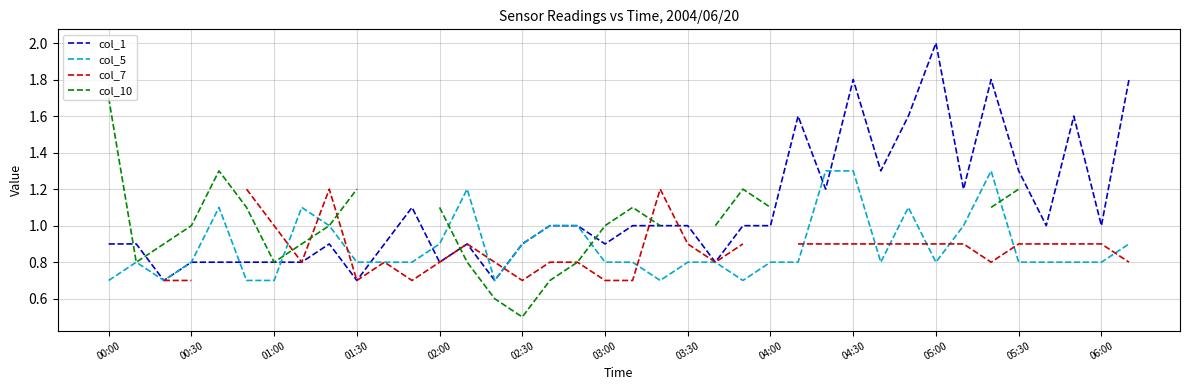

How many data points in col_1 are less than 1?

17